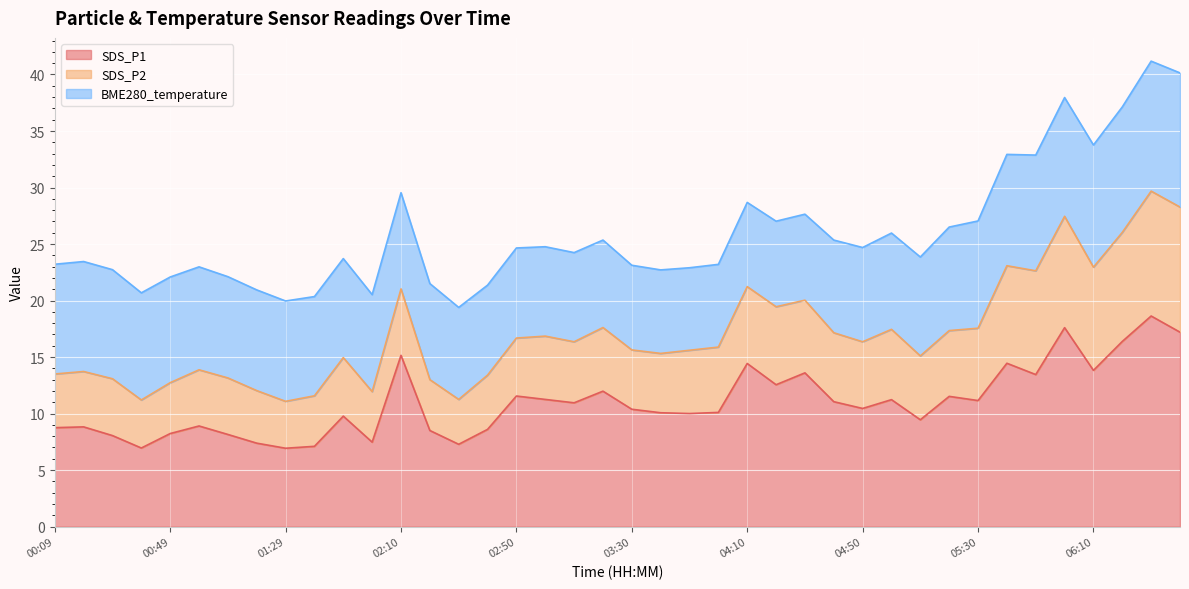

What is the maximum value for SDS_P1?

18.6